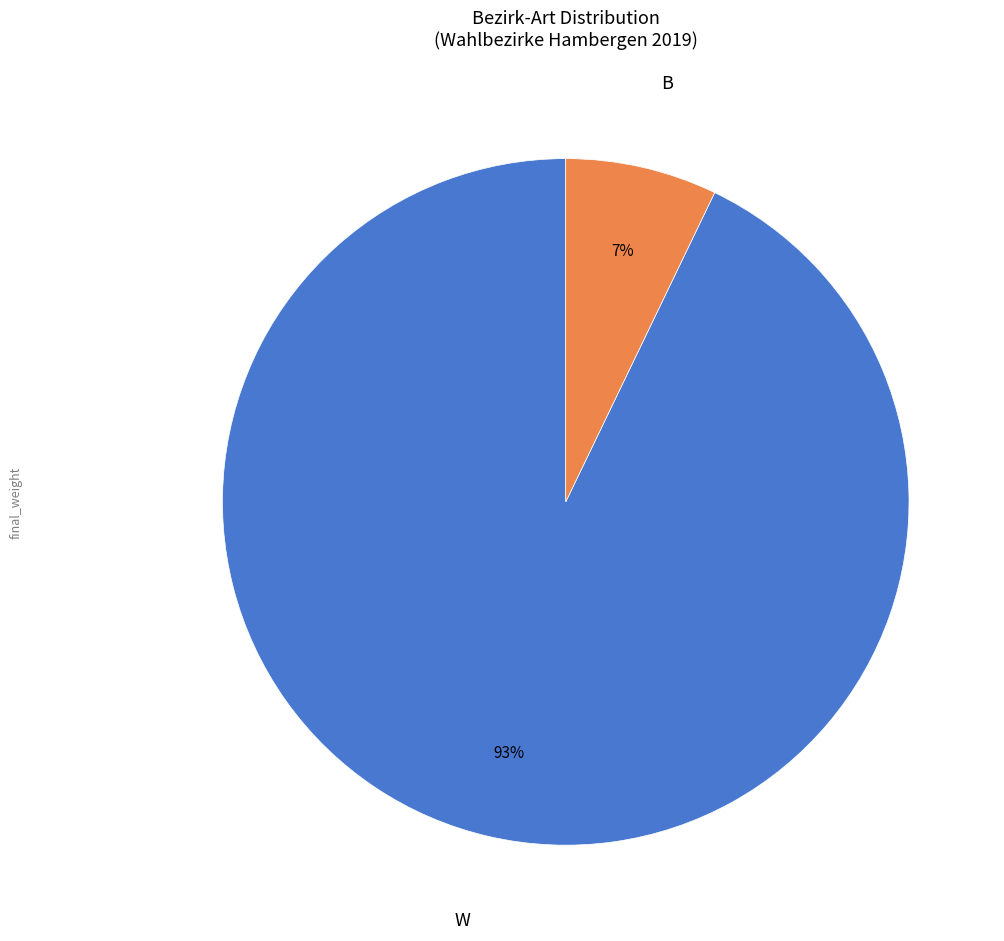

To the nearest percent, what is the average slice percentage?

50%